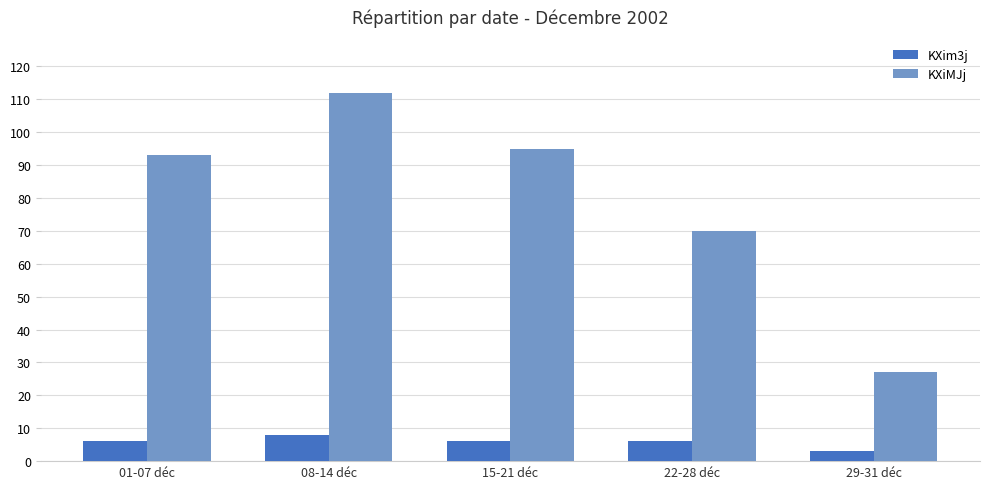

What value does the KXiMJj series have at 22-28 déc, to the nearest 10?

70